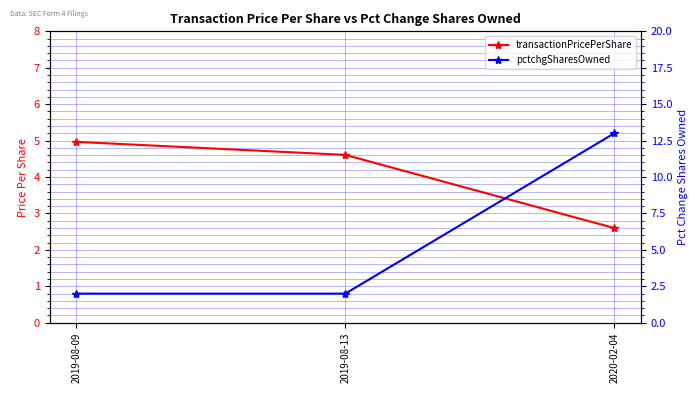

What is the value of the pctchgSharesOwned point at the 1st from the left?

2.0